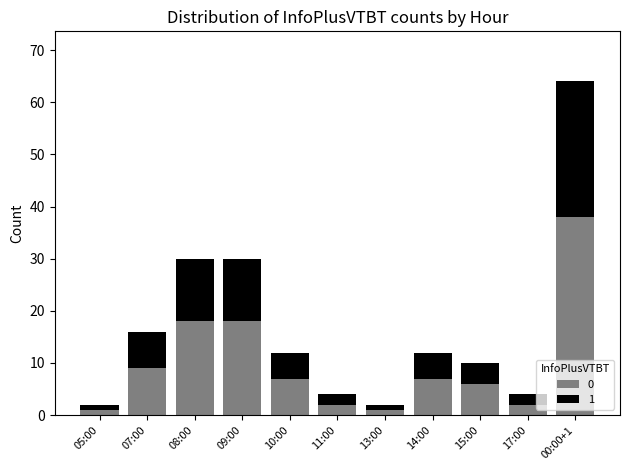

Reading left to right, what are the values for 0?

05:00=1	07:00=9	08:00=18	09:00=18	10:00=7	11:00=2	13:00=1	14:00=7	15:00=6	17:00=2	00:00+1=38